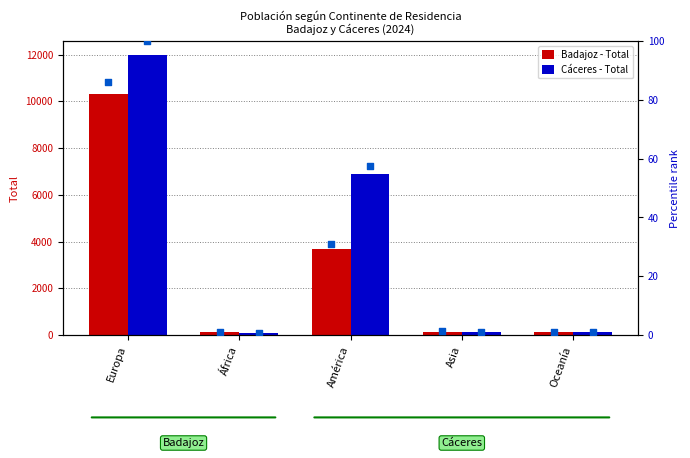

At how many categories does at least one series exceed 2756?

2